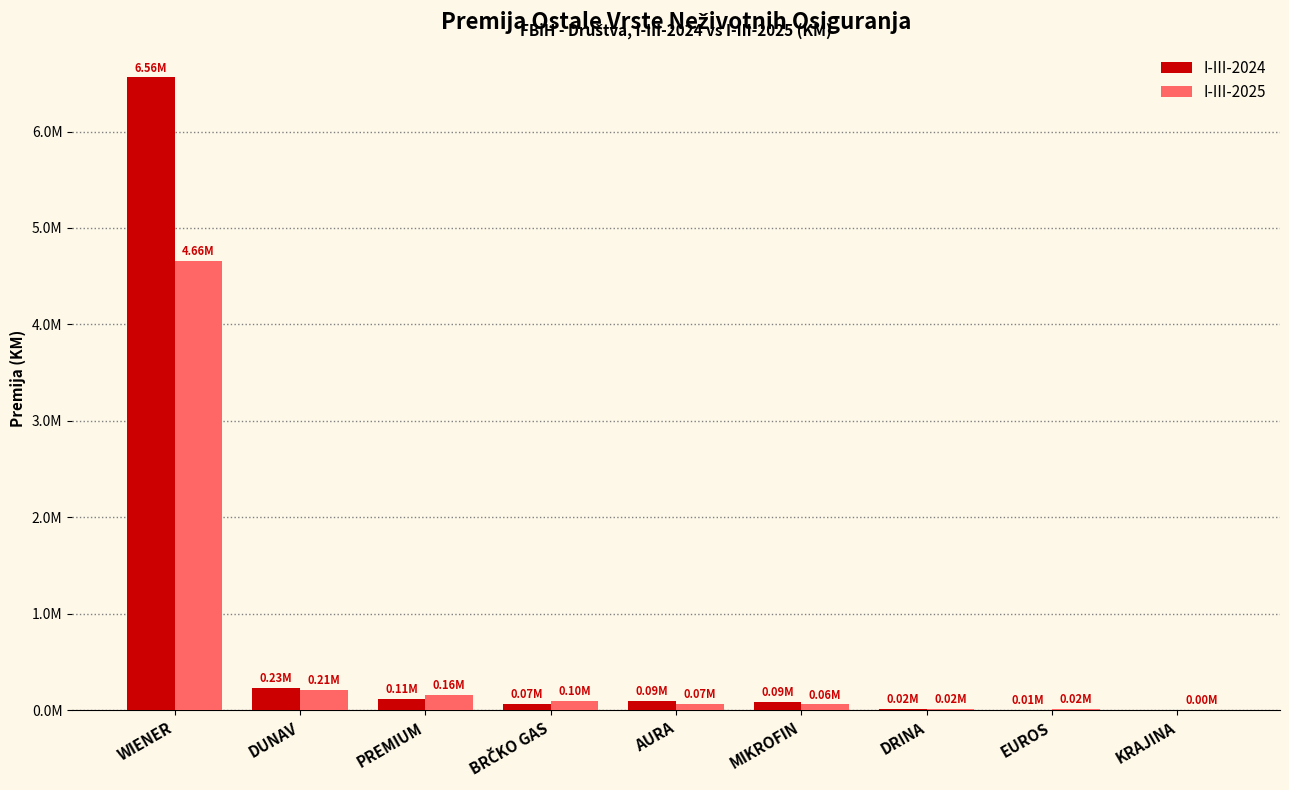

What is the label of the 3rd bar from the right?

DRINA